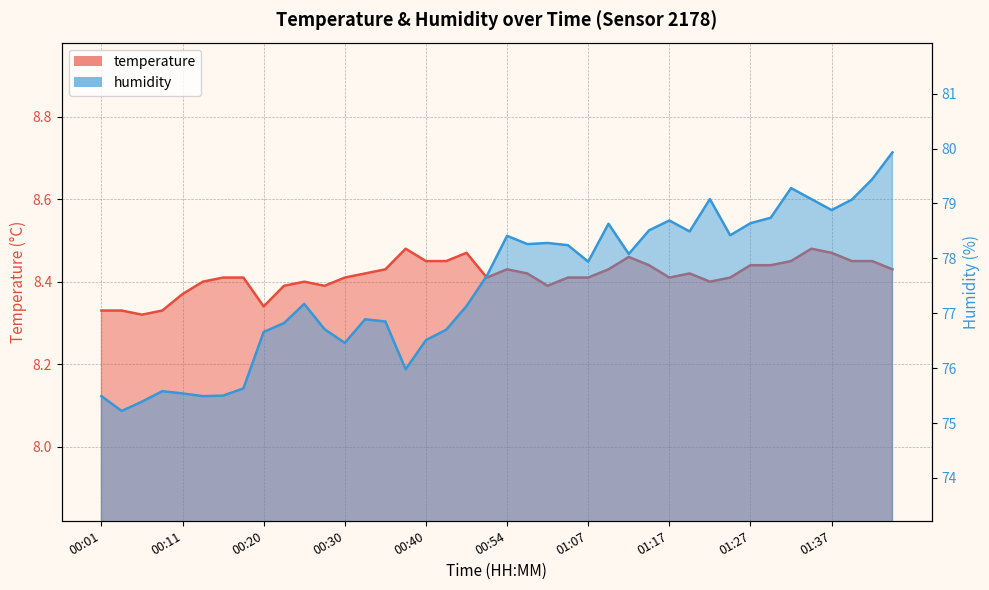

Which series has the widest spread of values?

humidity